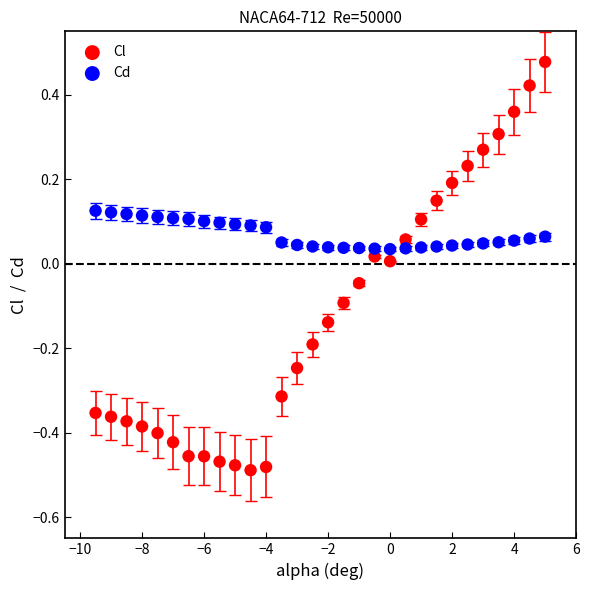

What is the X range (max minus min) for the scatter plot?

14.5